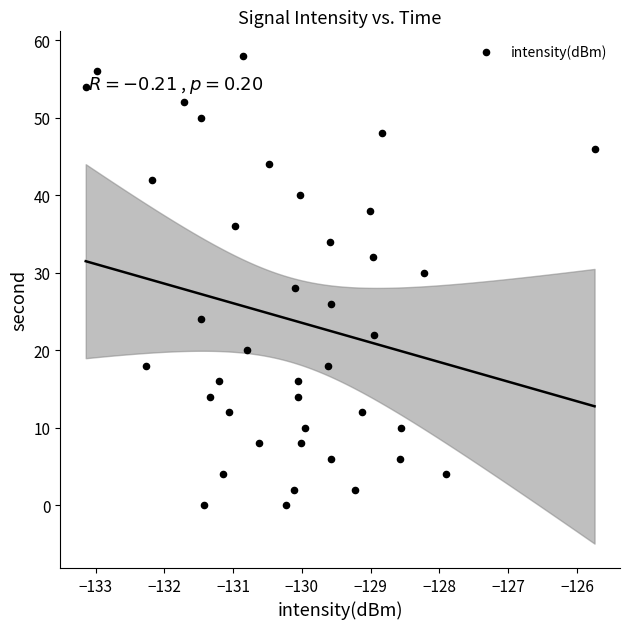

What is the range of Y values (max minus min)?

58